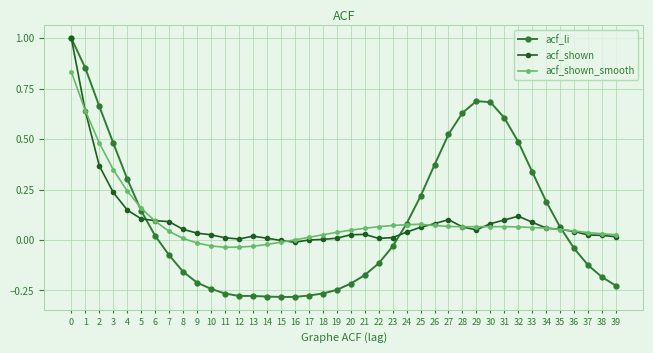

What is the maximum value shown in the chart?

1.0